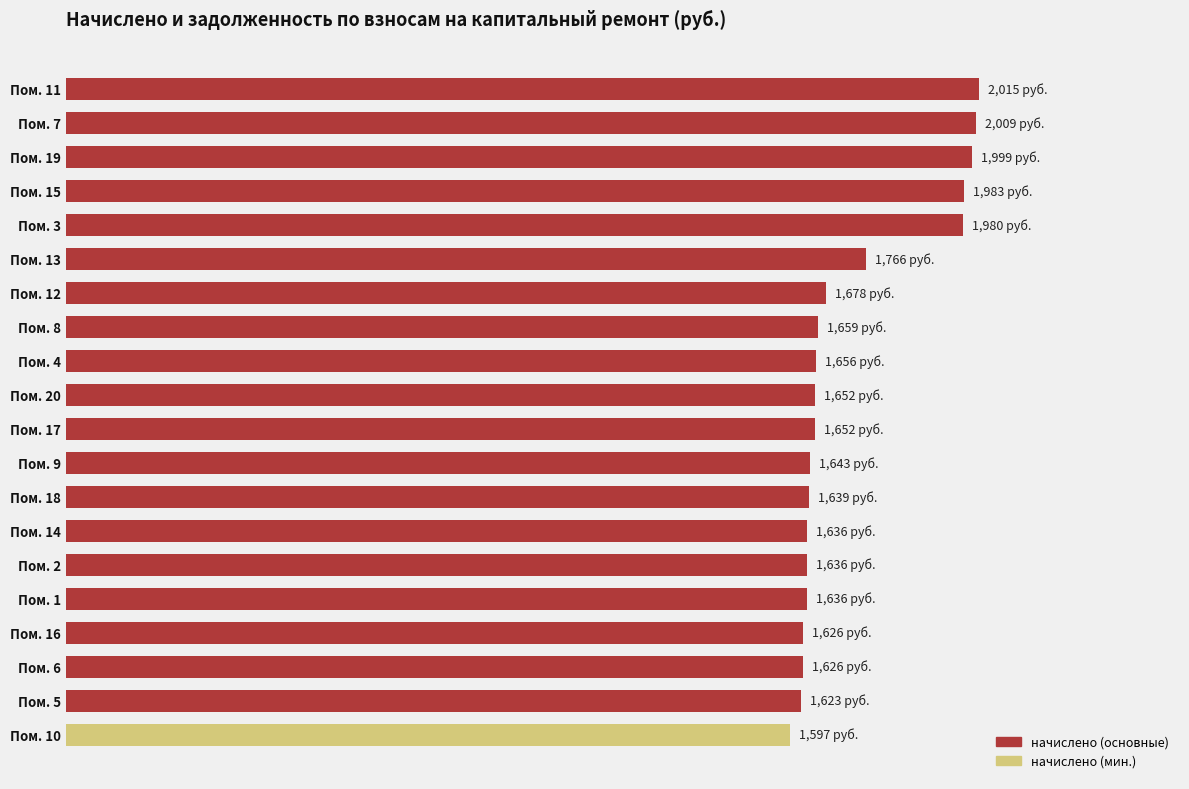

Does the chart contain any negative values?

No